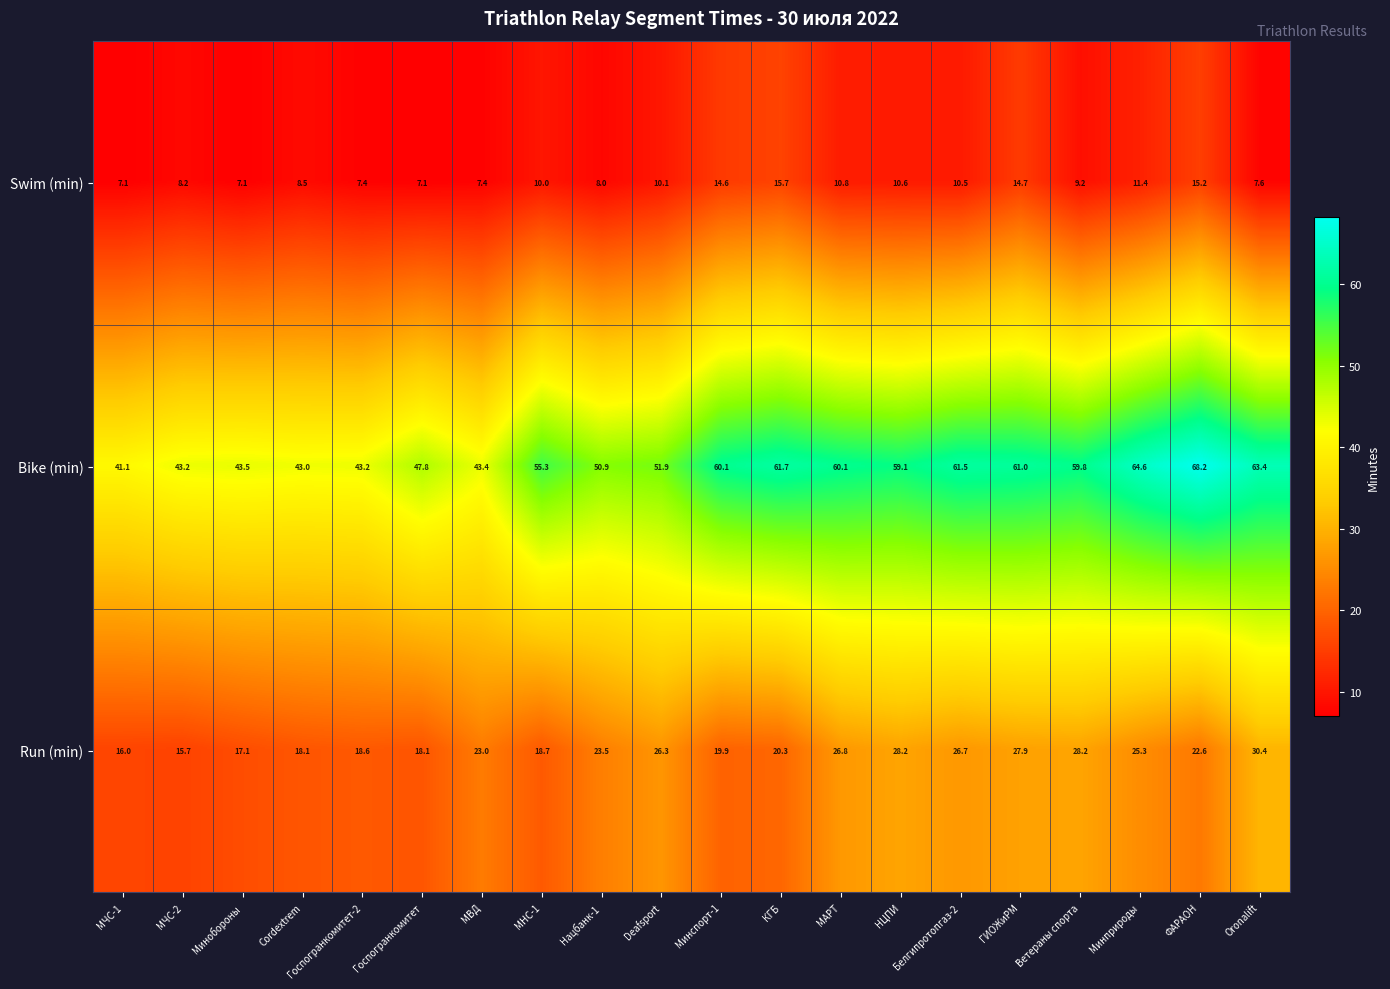

True or false: Swim (min) has a value of 10.1 at Deafsport.

True